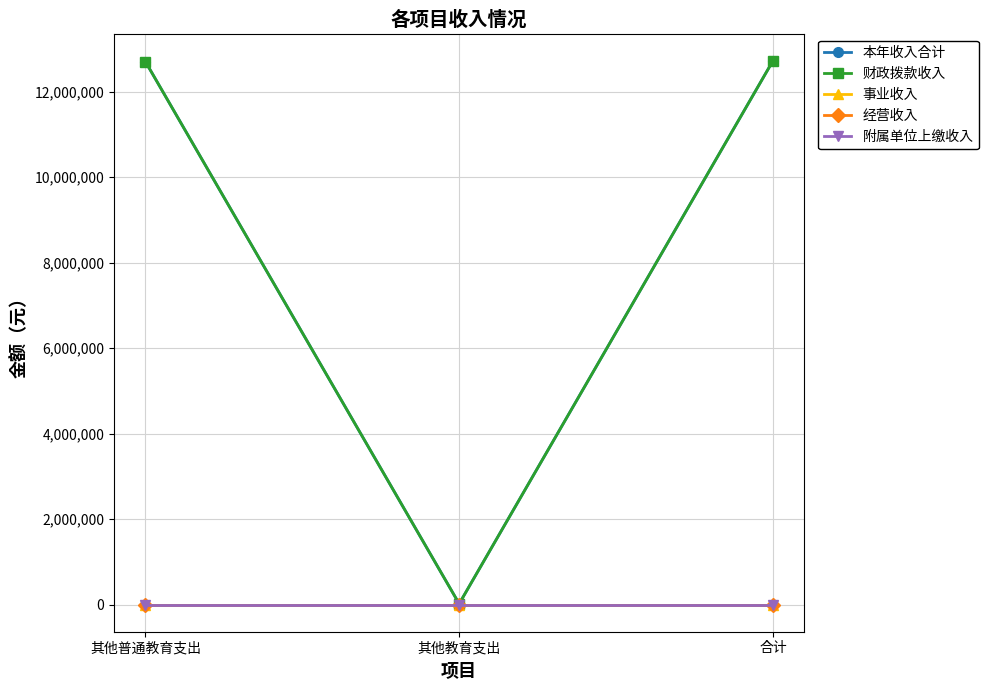

Rank the series by their maximum value, from lowest to highest.

事业收入, 经营收入, 附属单位上缴收入, 本年收入合计, 财政拨款收入